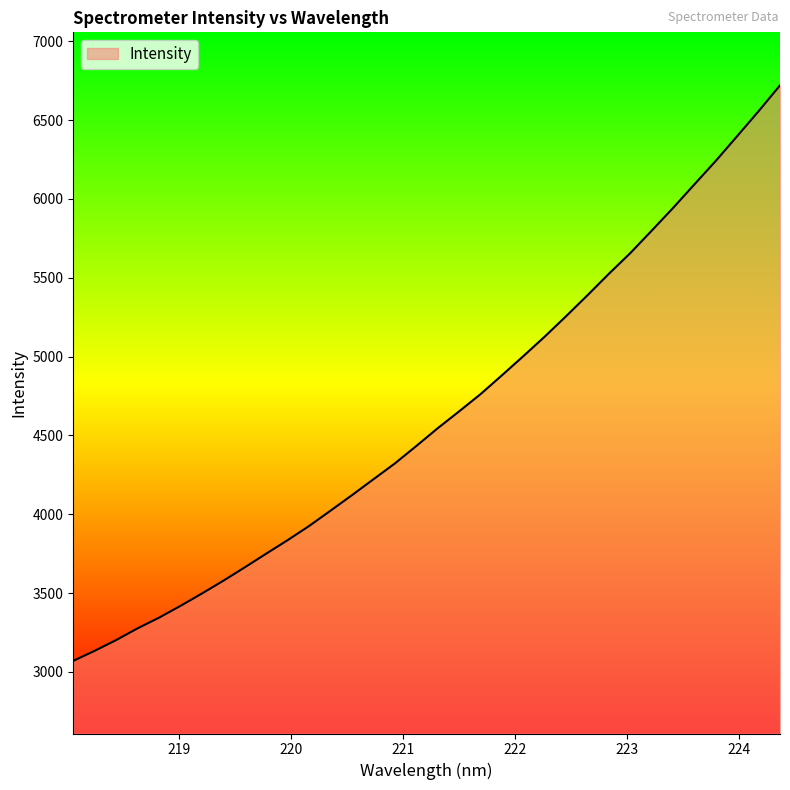

What is the difference between the maximum and minimum values?

3649.8